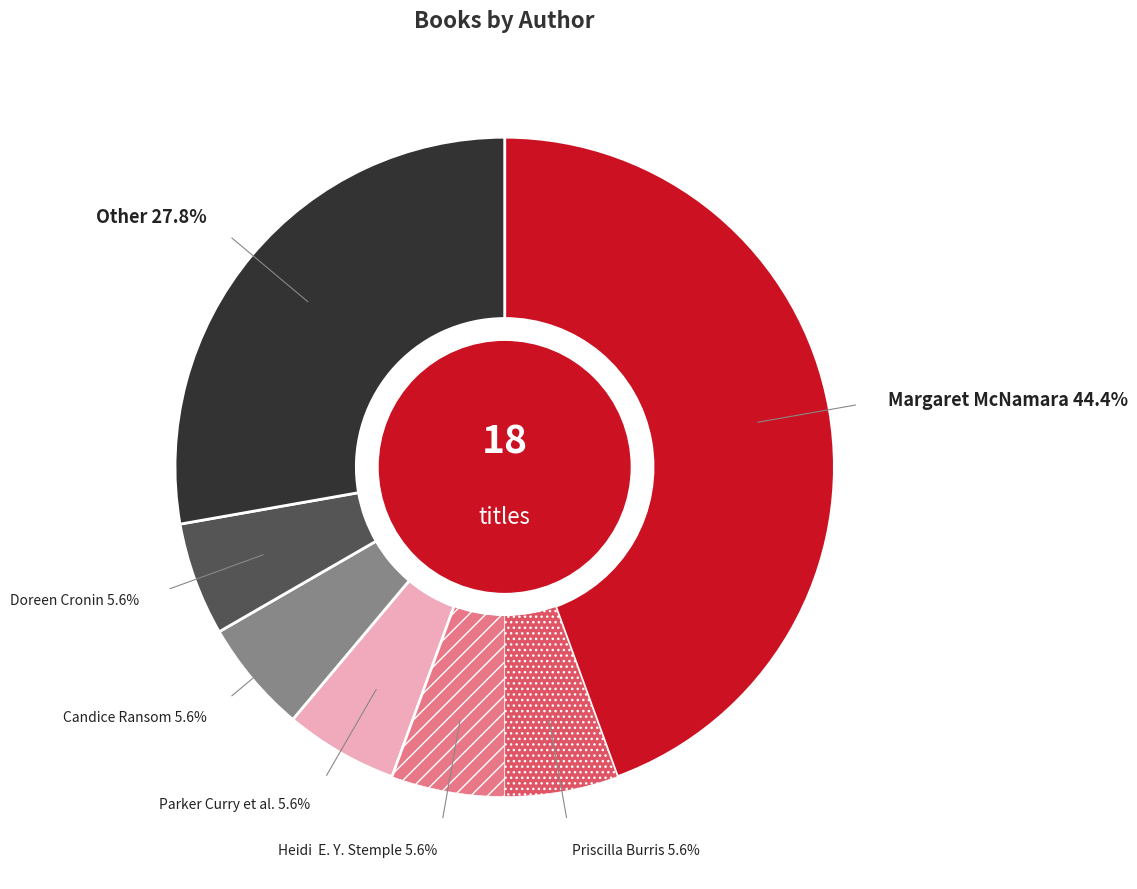

Does any single category account for the majority?

No